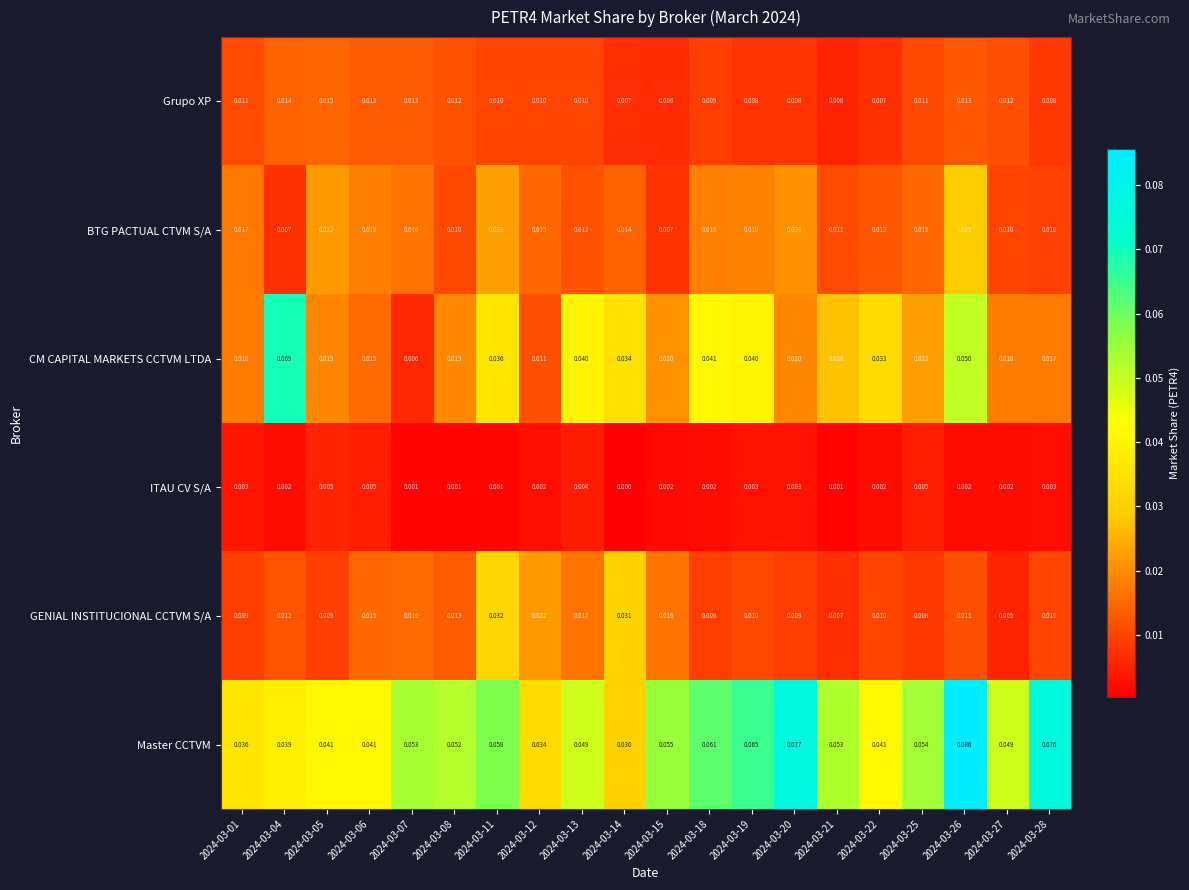

Which series changed the most between 2024-03-20 and 2024-03-21?

Master CCTVM